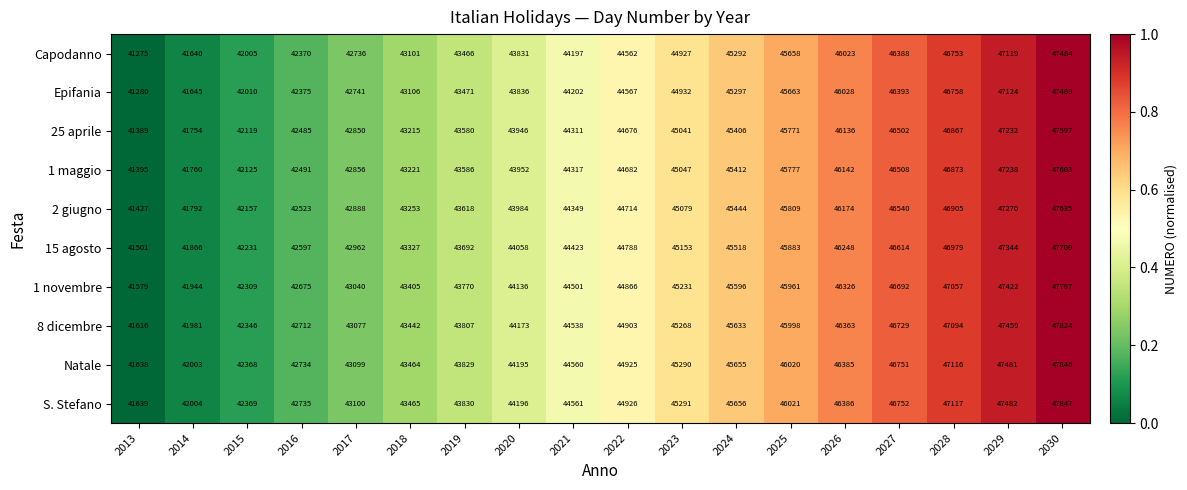

How many distinct data groups are displayed?

10